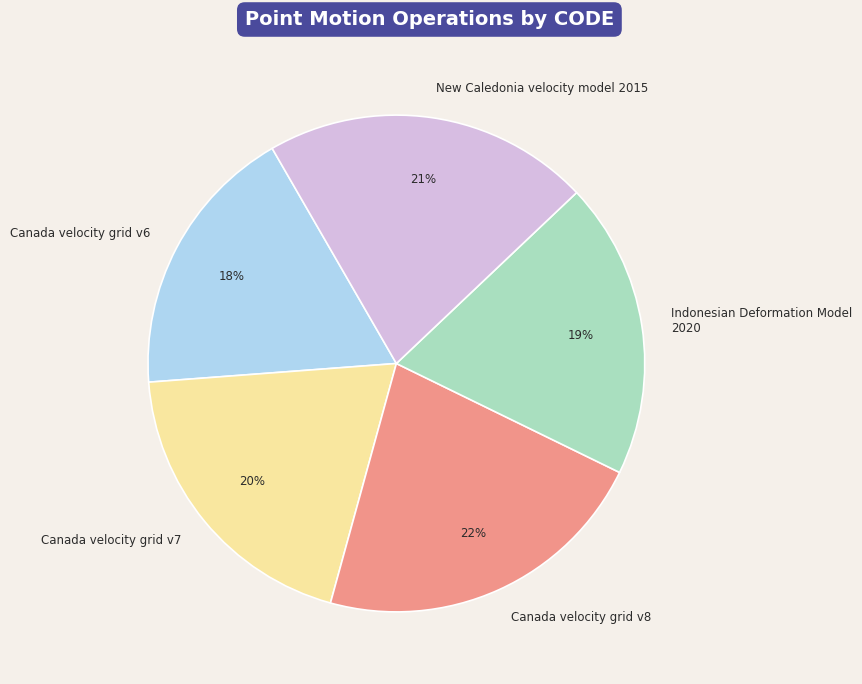

How many segments does this pie chart have?

5